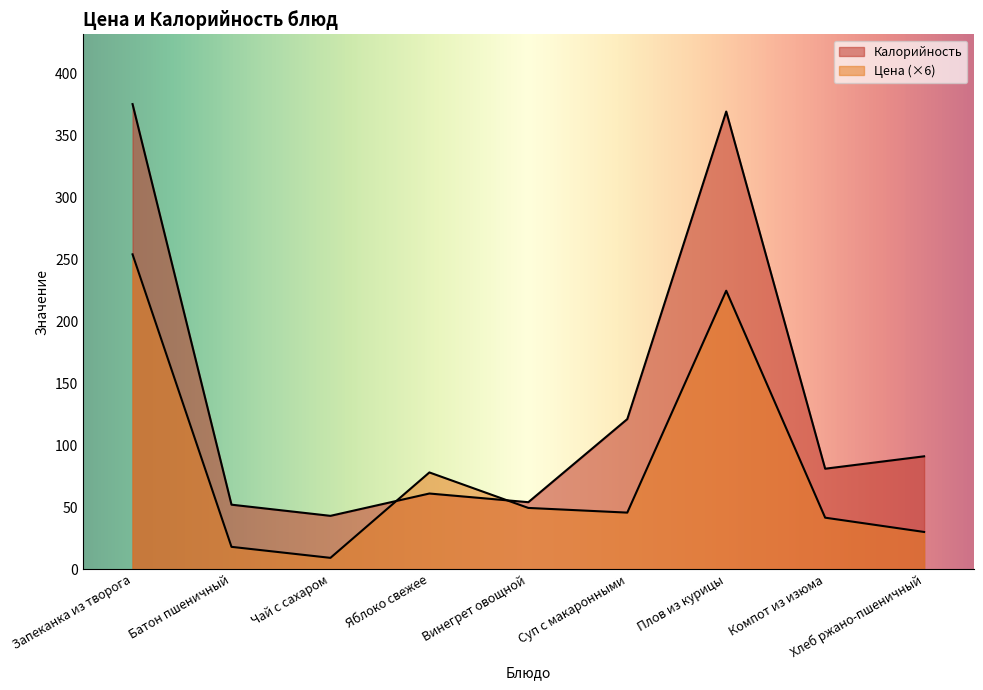

True or false: Цена and Калорийность intersect in this chart.

True